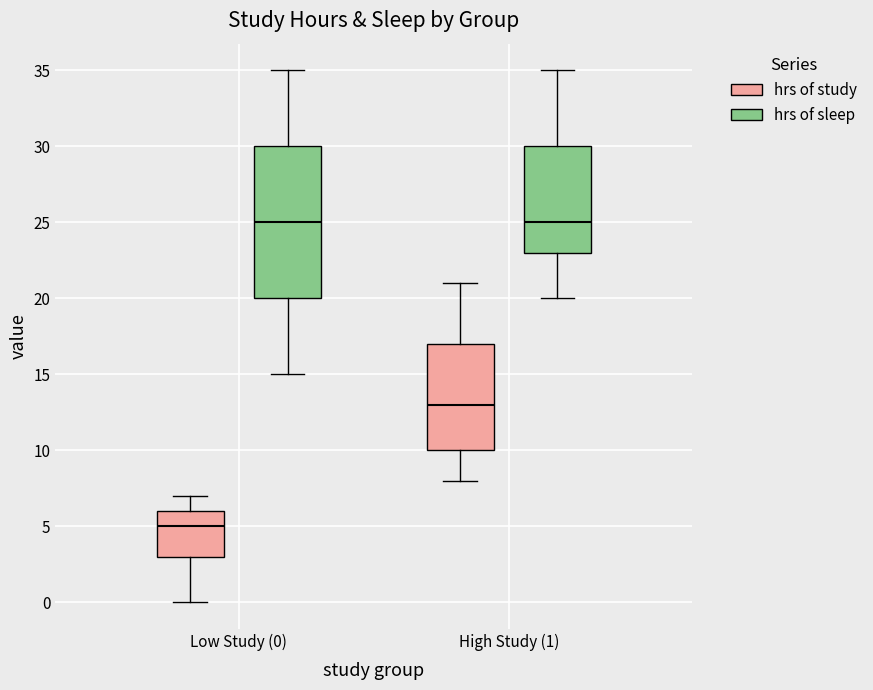

Reading left to right, read every box against the y-axis: the position of its median line, the range the box covers, and the ends of its whiskers. The values are not printed on the chart, so give them approximately, as read against the axis.

Low Study (0) (hrs of study): median 5, box 3 to 6, whiskers 0 to 7
Low Study (0) (hrs of sleep): median 25, box 20 to 30, whiskers 15 to 35
High Study (1) (hrs of study): median 13, box 10 to 17, whiskers 8 to 21
High Study (1) (hrs of sleep): median 25, box 23 to 30, whiskers 20 to 35